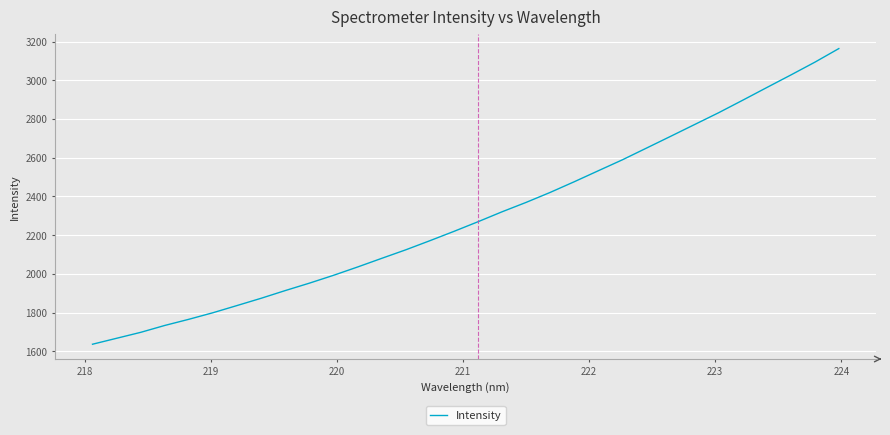

Is this an area chart (filled region under the line)?

No